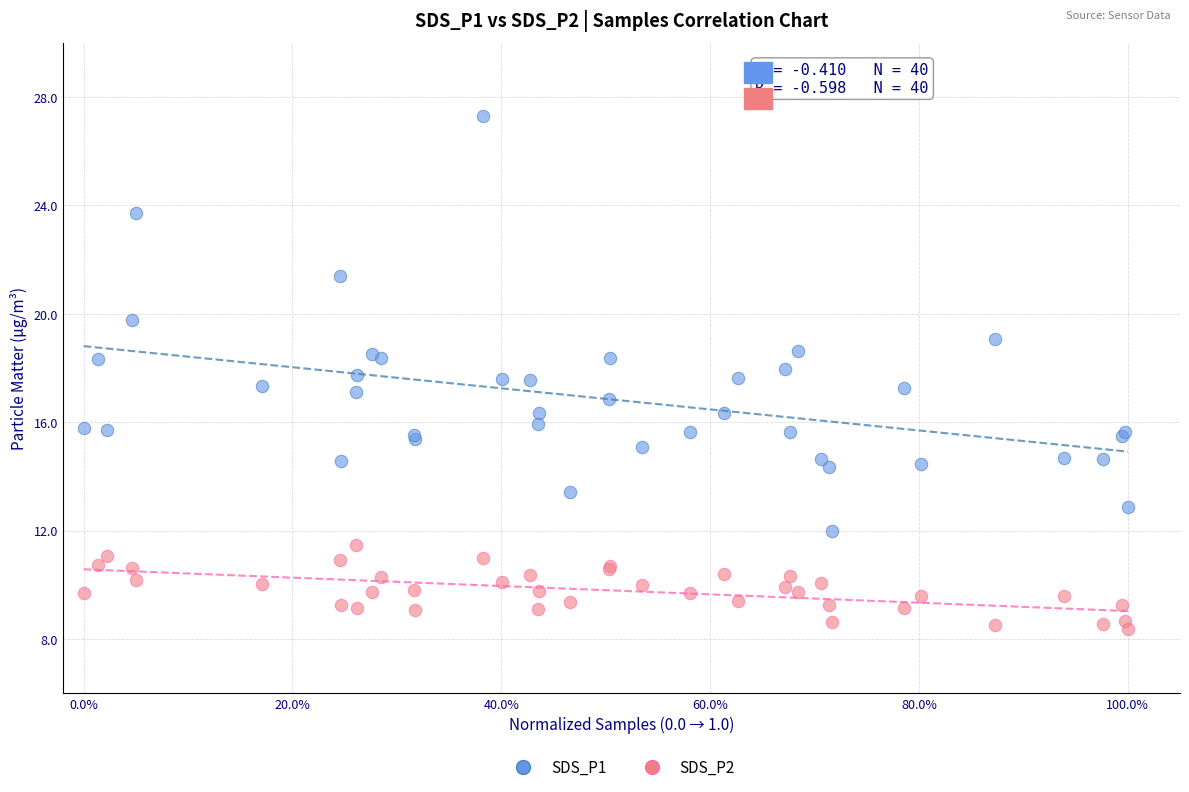

Which series has the largest Y range (max minus min)?

SDS_P1